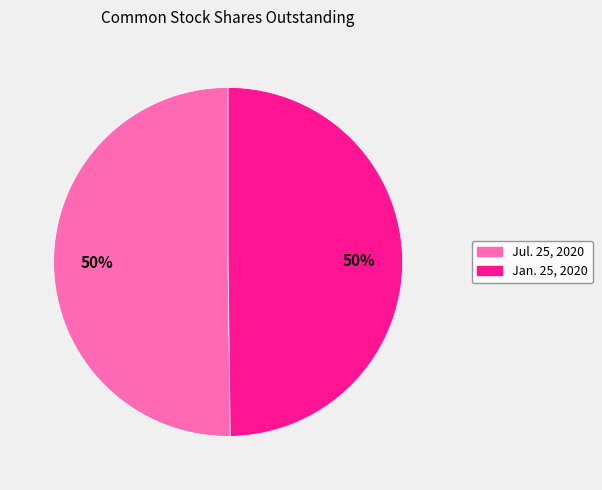

To the nearest percent, what is the combined percentage of Jul. 25, 2020 and Jan. 25, 2020?

100%